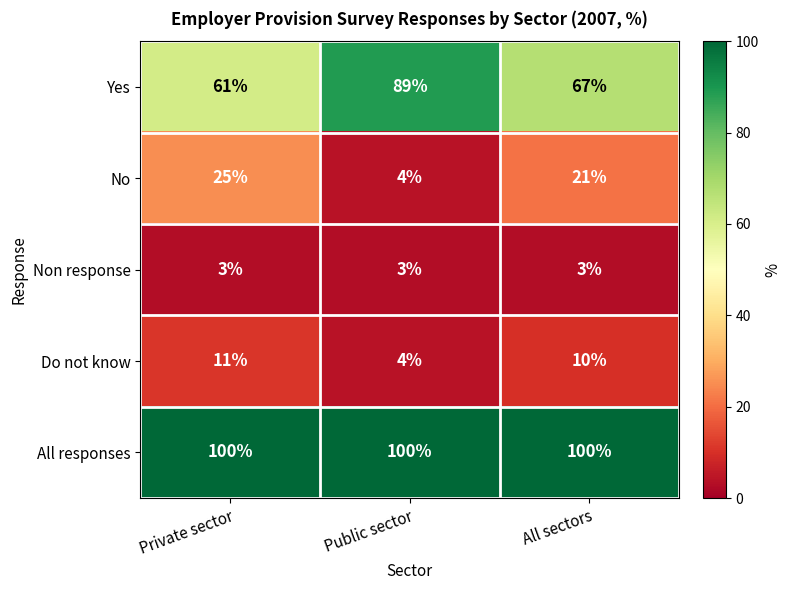

Between Private sector and Public sector, which series saw the biggest shift?

Yes